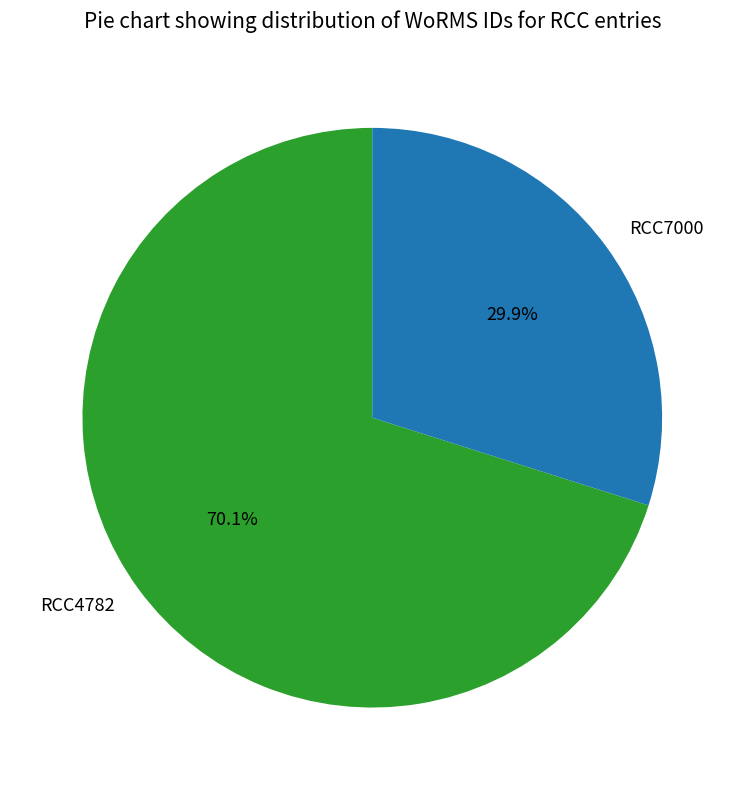

What is the ratio of the value at RCC4782 to the value at RCC7000?

2.3